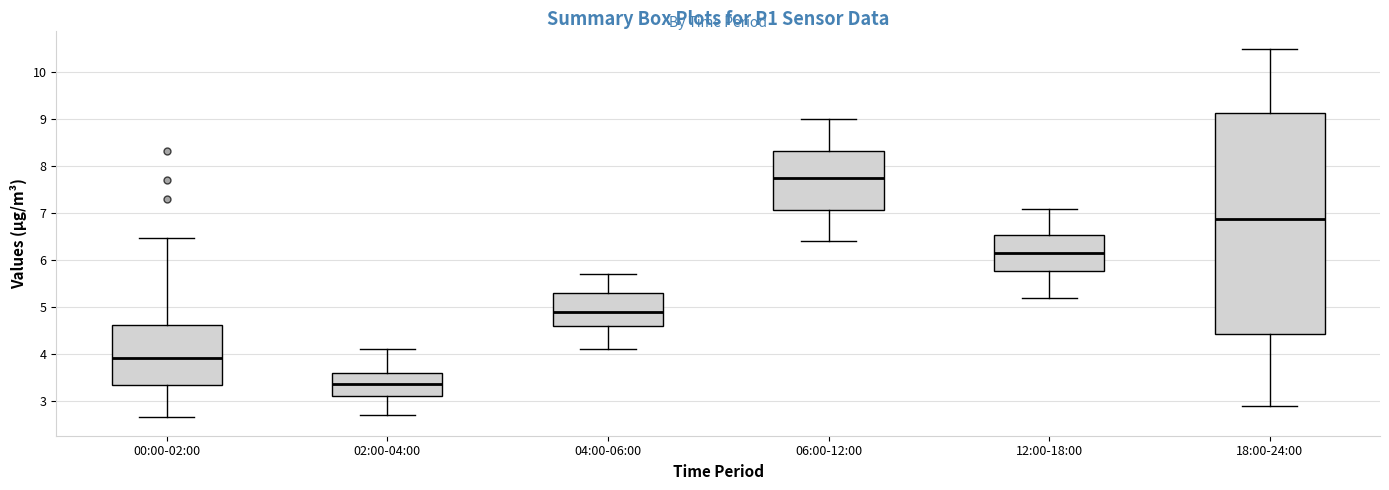

Where does the upper whisker of the box for 12:00-18:00 end on the y-axis? The values are not printed on the chart, so give them approximately, as read against the axis.

7.1